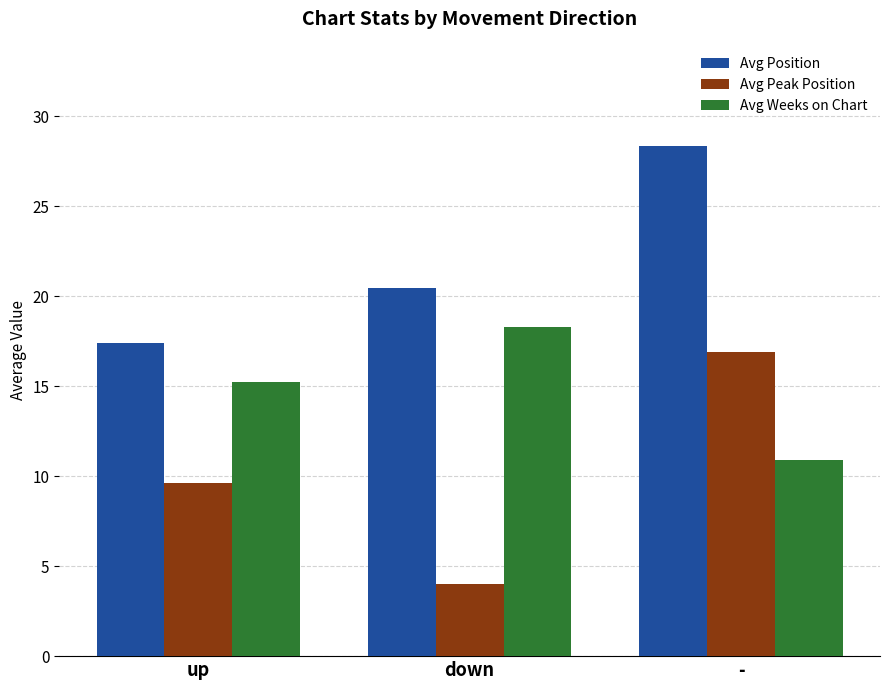

What is the highest value of the Avg Position series?

28.3